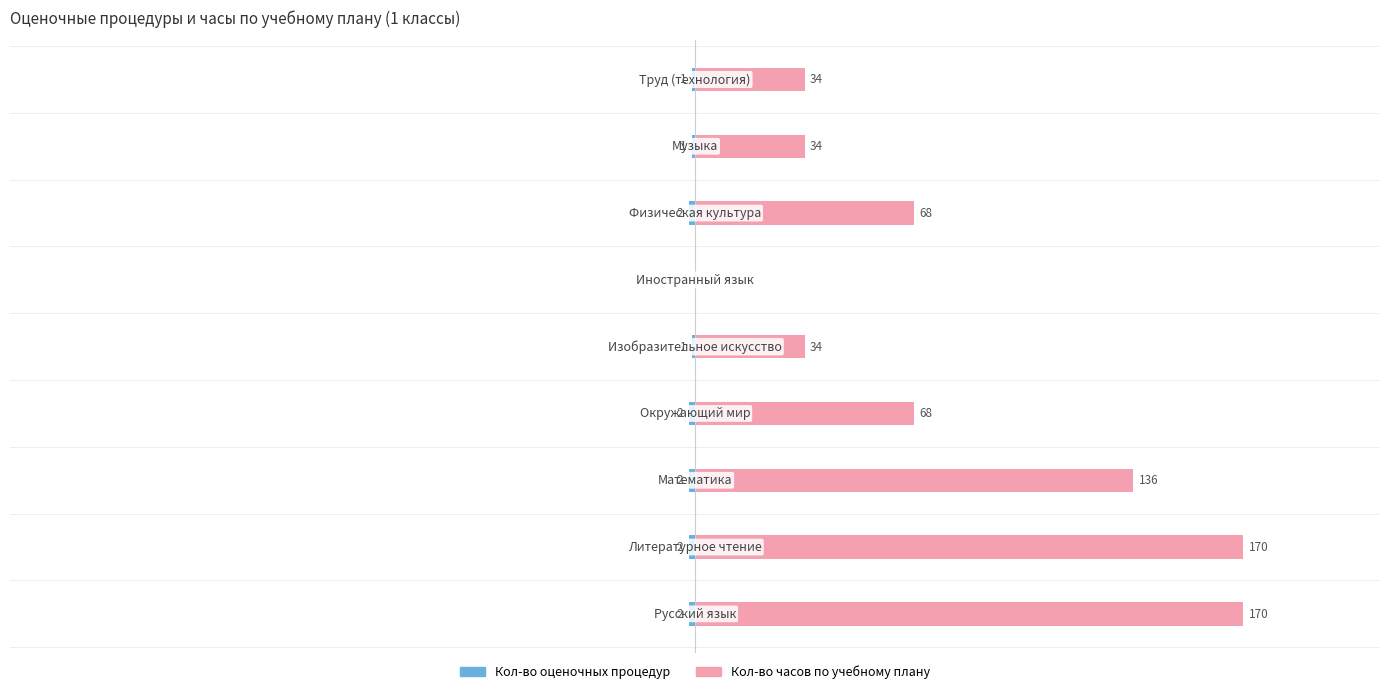

What is the maximum value shown in the chart?

170